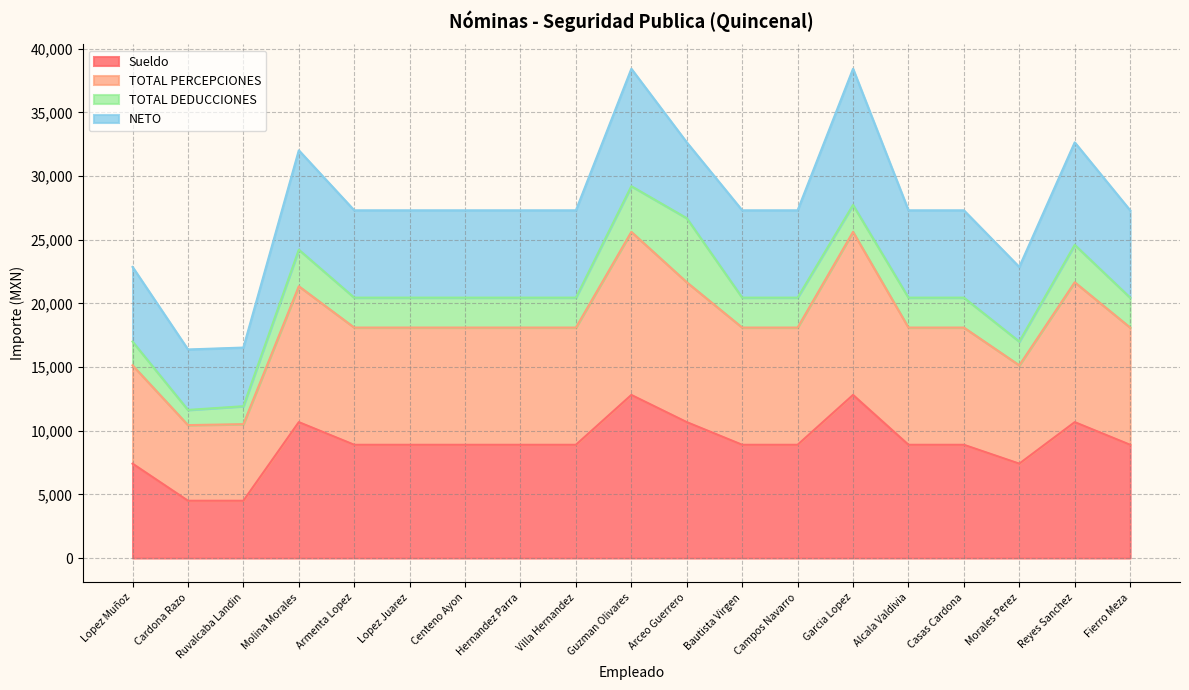

The value of Sueldo at Hernandez Parra is 15054.2. True or false?

False